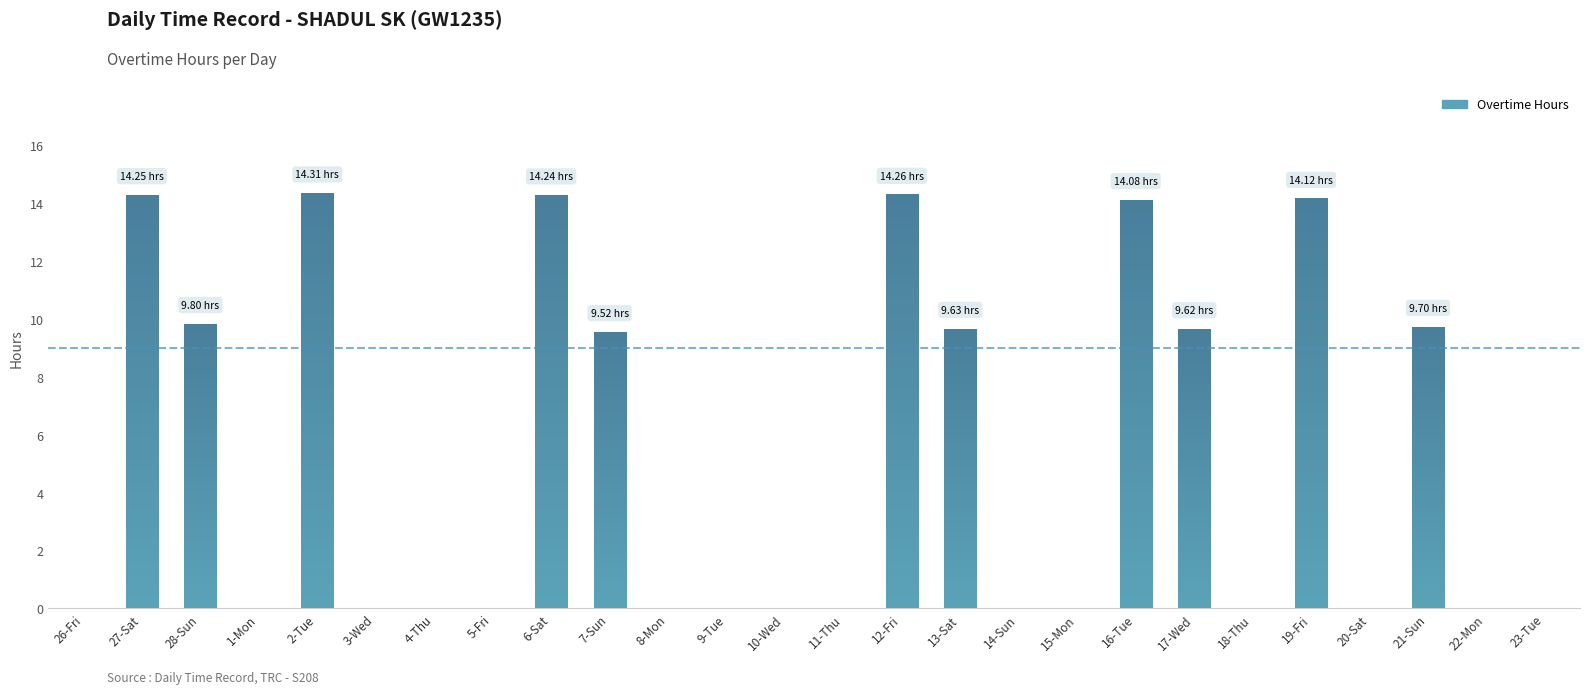

What is the change in value from 28-Sun to 18-Thu?

-9.8